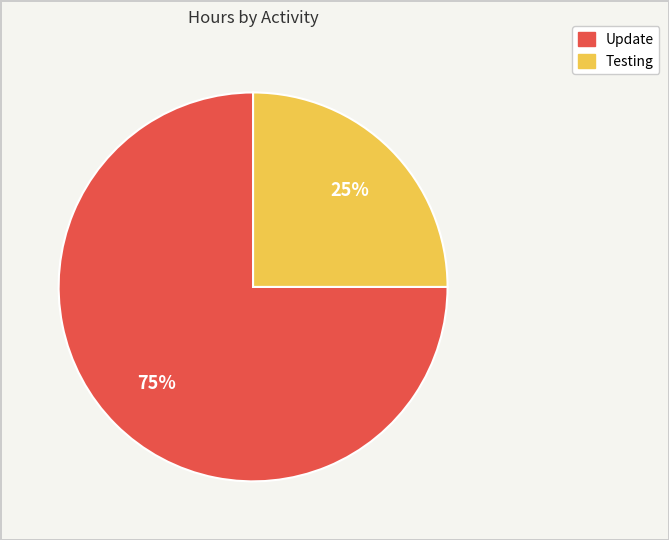

Is Testing the majority of the pie?

No